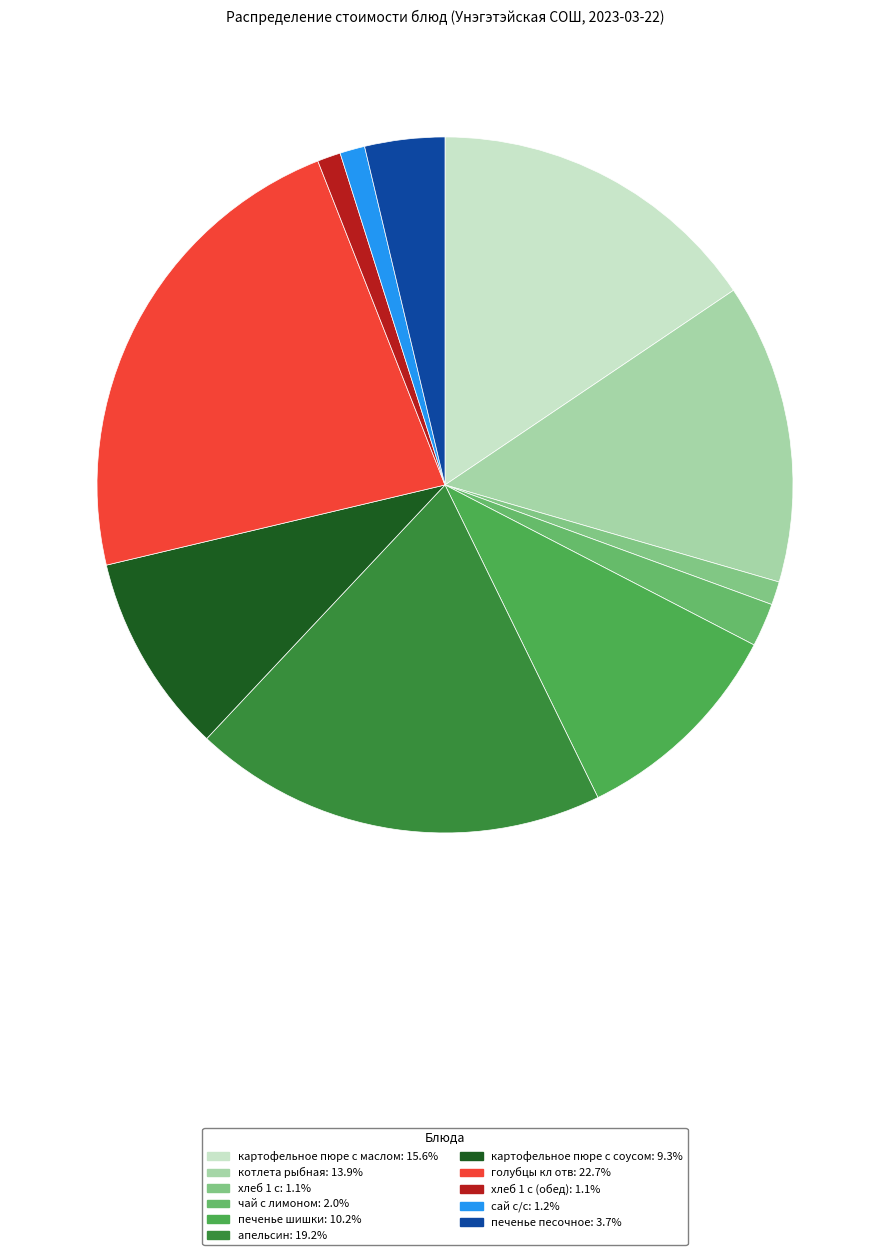

How many slices are in this pie chart?

11